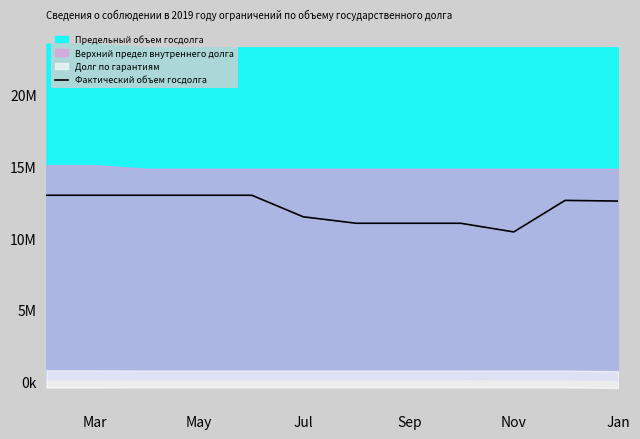

At which category does the data reach its first local valley?

Nov